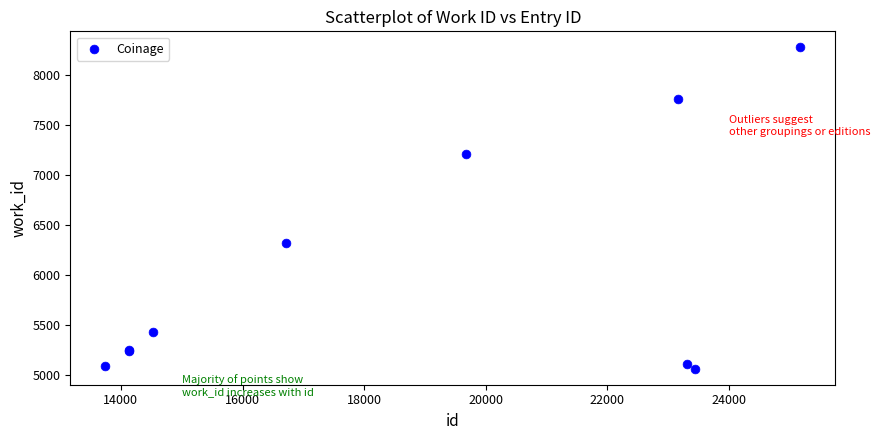

What Y value in the scatter plot is closest to 6667?

6321